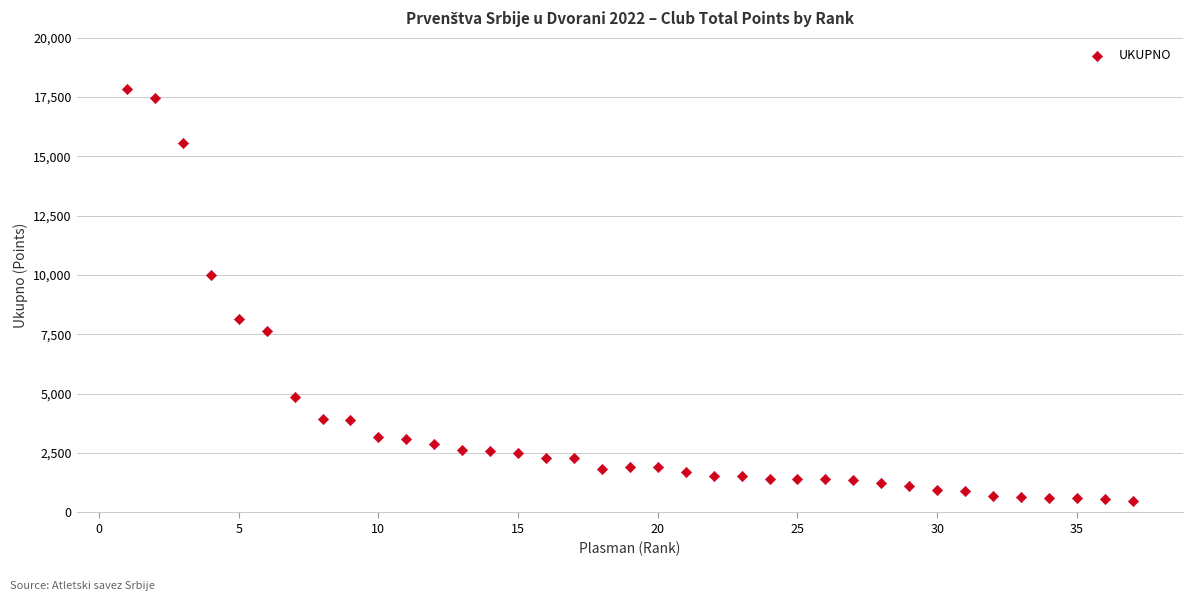

What Y value in the scatter plot is closest to 9175?

10000